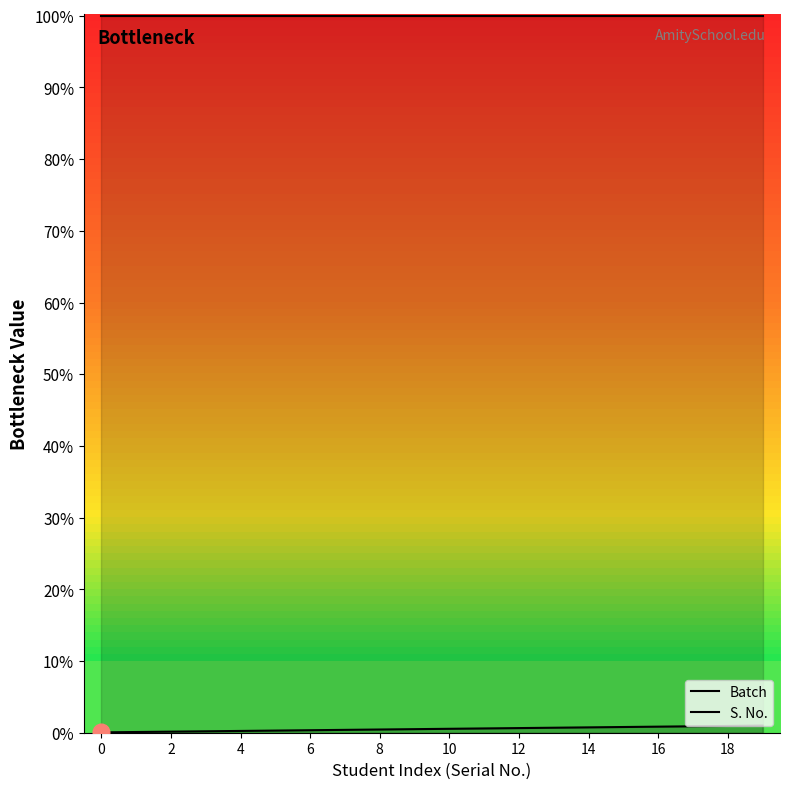

How many values in the S. No. series are below 11?

10